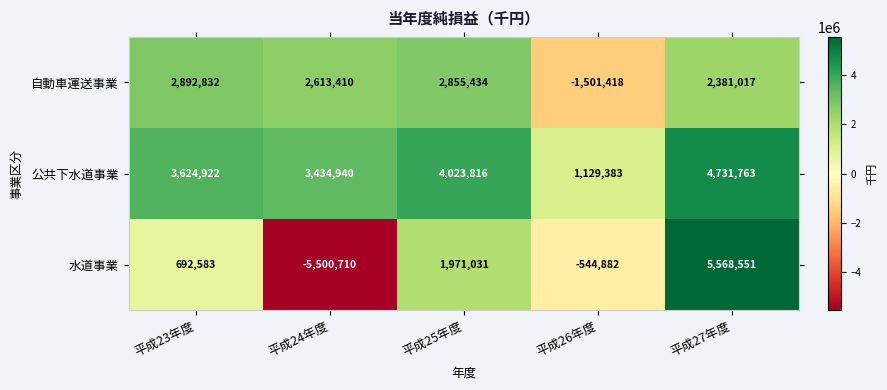

Which series has the largest range (max minus min)?

水道事業